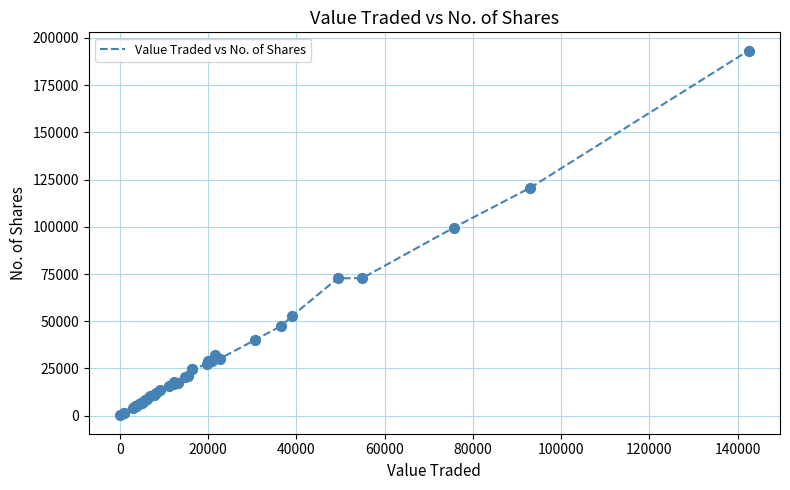

What is the maximum value shown in the chart?

193283